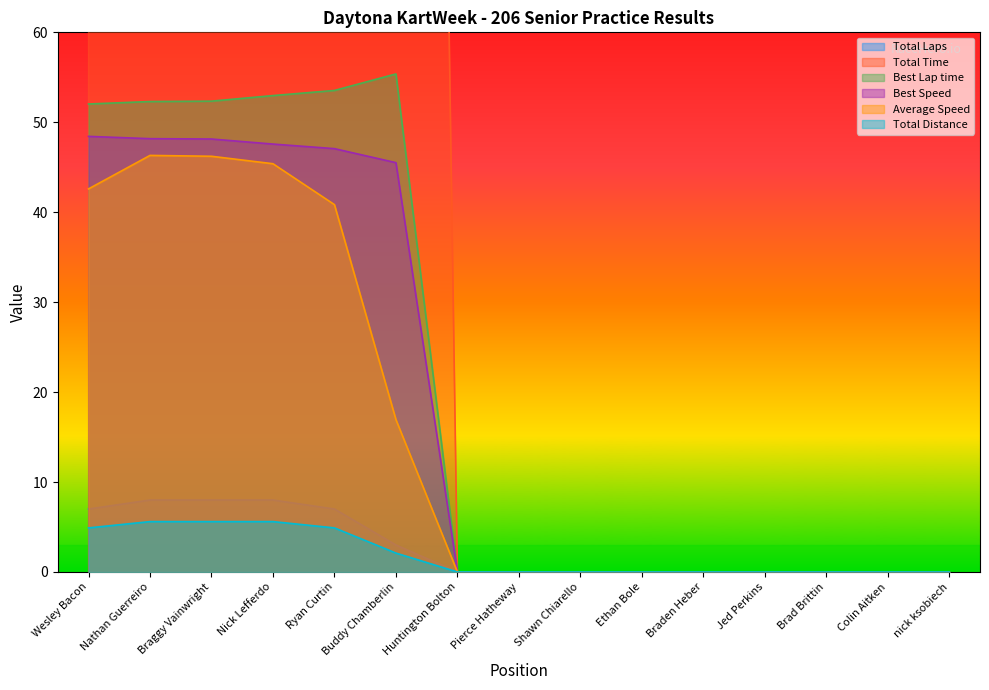

Reading left to right, extract all data points from this chart.

Total Laps: Wesley Bacon=7.0	Nathan Guerreiro=8.0	Braggy Vainwright=8.0	Nick Lefferdo=8.0	Ryan Curtin=7.0	Buddy Chamberlin=3.0	Huntington Bolton=0.0	Pierce Hatheway=0.0	Shawn Chiarello=0.0	Ethan Bole=0.0	Braden Heber=0.0	Jed Perkins=0.0	Brad Brittin=0.0	Colin Aitken=0.0	nick ksobiech=0.0
Total Time: Wesley Bacon=414.2	Nathan Guerreiro=435.3	Braggy Vainwright=436.2	Nick Lefferdo=444.1	Ryan Curtin=431.9	Buddy Chamberlin=446.2	Huntington Bolton=0.0	Pierce Hatheway=0.0	Shawn Chiarello=0.0	Ethan Bole=0.0	Braden Heber=0.0	Jed Perkins=0.0	Brad Brittin=0.0	Colin Aitken=0.0	nick ksobiech=0.0
Best Lap time: Wesley Bacon=52.0	Nathan Guerreiro=52.3	Braggy Vainwright=52.3	Nick Lefferdo=53.0	Ryan Curtin=53.5	Buddy Chamberlin=55.4	Huntington Bolton=0.0	Pierce Hatheway=0.0	Shawn Chiarello=0.0	Ethan Bole=0.0	Braden Heber=0.0	Jed Perkins=0.0	Brad Brittin=0.0	Colin Aitken=0.0	nick ksobiech=0.0
Best Speed: Wesley Bacon=48.4	Nathan Guerreiro=48.2	Braggy Vainwright=48.1	Nick Lefferdo=47.6	Ryan Curtin=47.1	Buddy Chamberlin=45.5	Huntington Bolton=0.0	Pierce Hatheway=0.0	Shawn Chiarello=0.0	Ethan Bole=0.0	Braden Heber=0.0	Jed Perkins=0.0	Brad Brittin=0.0	Colin Aitken=0.0	nick ksobiech=0.0
Average Speed: Wesley Bacon=42.6	Nathan Guerreiro=46.3	Braggy Vainwright=46.2	Nick Lefferdo=45.4	Ryan Curtin=40.8	Buddy Chamberlin=16.9	Huntington Bolton=0.0	Pierce Hatheway=0.0	Shawn Chiarello=0.0	Ethan Bole=0.0	Braden Heber=0.0	Jed Perkins=0.0	Brad Brittin=0.0	Colin Aitken=0.0	nick ksobiech=0.0
Total Distance: Wesley Bacon=4.9	Nathan Guerreiro=5.6	Braggy Vainwright=5.6	Nick Lefferdo=5.6	Ryan Curtin=4.9	Buddy Chamberlin=2.1	Huntington Bolton=0.0	Pierce Hatheway=0.0	Shawn Chiarello=0.0	Ethan Bole=0.0	Braden Heber=0.0	Jed Perkins=0.0	Brad Brittin=0.0	Colin Aitken=0.0	nick ksobiech=0.0